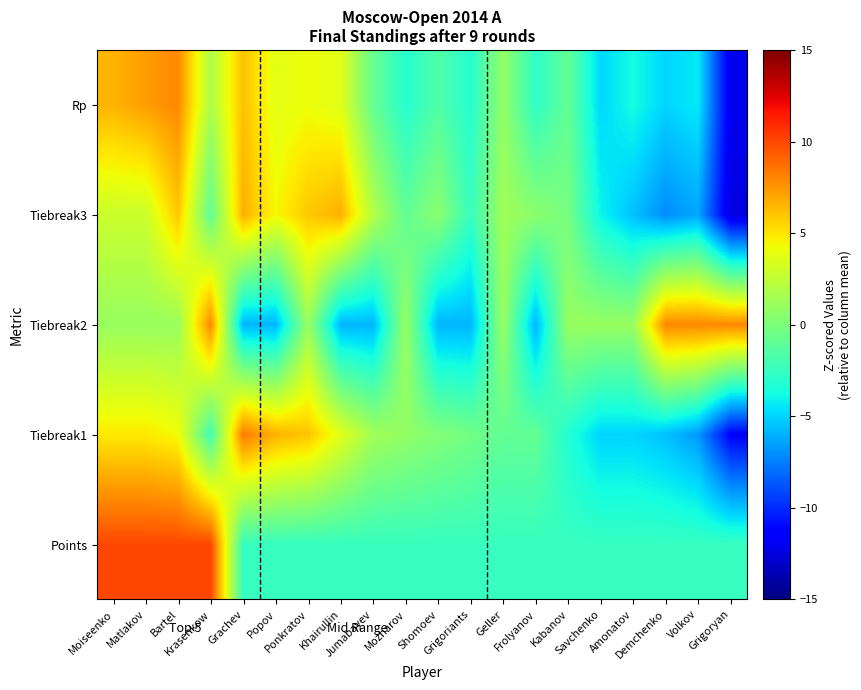

Reading left to right, list all the values displayed in this chart.

Points: Moiseenko=10.0	Matlakov=10.0	Bartel=10.0	Krasenkow=10.0	Grachev=-2.5	Popov=-2.5	Ponkratov=-2.5	Khairullin=-2.5	Jumabayev=-2.5	Mozharov=-2.5	Shomoev=-2.5	Grigoriants=-2.5	Geller=-2.5	Frolyanov=-2.5	Kabanov=-2.5	Savchenko=-2.5	Amonatov=-2.5	Demchenko=-2.5	Volkov=-2.5	Grigoryan=-2.5
Tiebreak1: Moiseenko=4.9	Matlakov=4.9	Bartel=4.3	Krasenkow=-2.1	Grachev=8.3	Popov=6.6	Ponkratov=6.0	Khairullin=3.7	Jumabayev=1.4	Mozharov=0.8	Shomoev=0.2	Grigoriants=-0.3	Geller=-0.9	Frolyanov=-0.9	Kabanov=-3.2	Savchenko=-5.0	Amonatov=-5.0	Demchenko=-5.5	Volkov=-6.7	Grigoryan=-11.3
Tiebreak2: Moiseenko=1.0	Matlakov=1.0	Bartel=1.0	Krasenkow=7.9	Grachev=-5.9	Popov=-5.9	Ponkratov=1.0	Khairullin=-5.9	Jumabayev=-5.9	Mozharov=1.0	Shomoev=-5.9	Grigoriants=-5.9	Geller=1.0	Frolyanov=-5.9	Kabanov=1.0	Savchenko=1.0	Amonatov=1.0	Demchenko=7.9	Volkov=7.9	Grigoryan=7.9
Tiebreak3: Moiseenko=2.9	Matlakov=2.9	Bartel=5.9	Krasenkow=-1.0	Grachev=6.7	Popov=4.4	Ponkratov=5.9	Khairullin=6.7	Jumabayev=2.1	Mozharov=-1.0	Shomoev=0.6	Grigoriants=-2.5	Geller=1.3	Frolyanov=0.6	Kabanov=-0.2	Savchenko=-4.0	Amonatov=-5.5	Demchenko=-7.1	Volkov=-6.3	Grigoryan=-12.4
Rp: Moiseenko=6.5	Matlakov=7.3	Bartel=7.9	Krasenkow=1.8	Grachev=6.2	Popov=3.7	Ponkratov=4.1	Khairullin=3.7	Jumabayev=-0.8	Mozharov=-3.1	Shomoev=-1.5	Grigoriants=-3.1	Geller=0.9	Frolyanov=-2.8	Kabanov=-0.9	Savchenko=-4.9	Amonatov=-3.7	Demchenko=-4.9	Volkov=-4.4	Grigoryan=-12.0